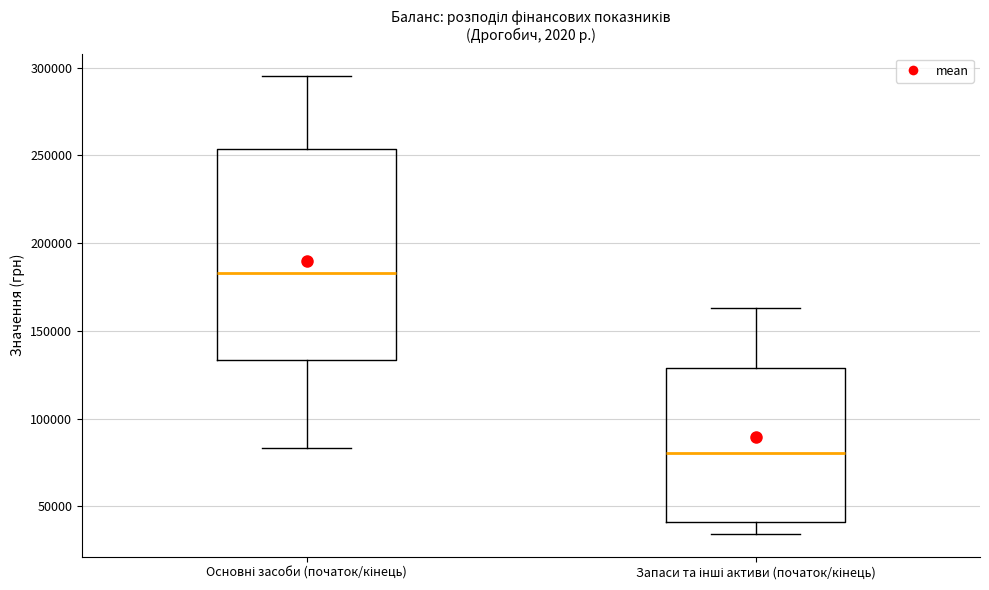

Where is the lower edge of the box for Основні засоби (початок/кінець) on the y-axis? The values are not printed on the chart, so give them approximately, as read against the axis.

135000